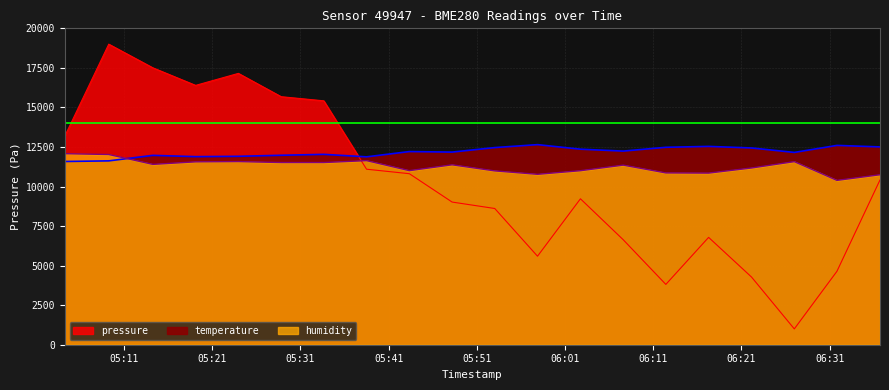

True or false: temperature and pressure cross at least once.

True